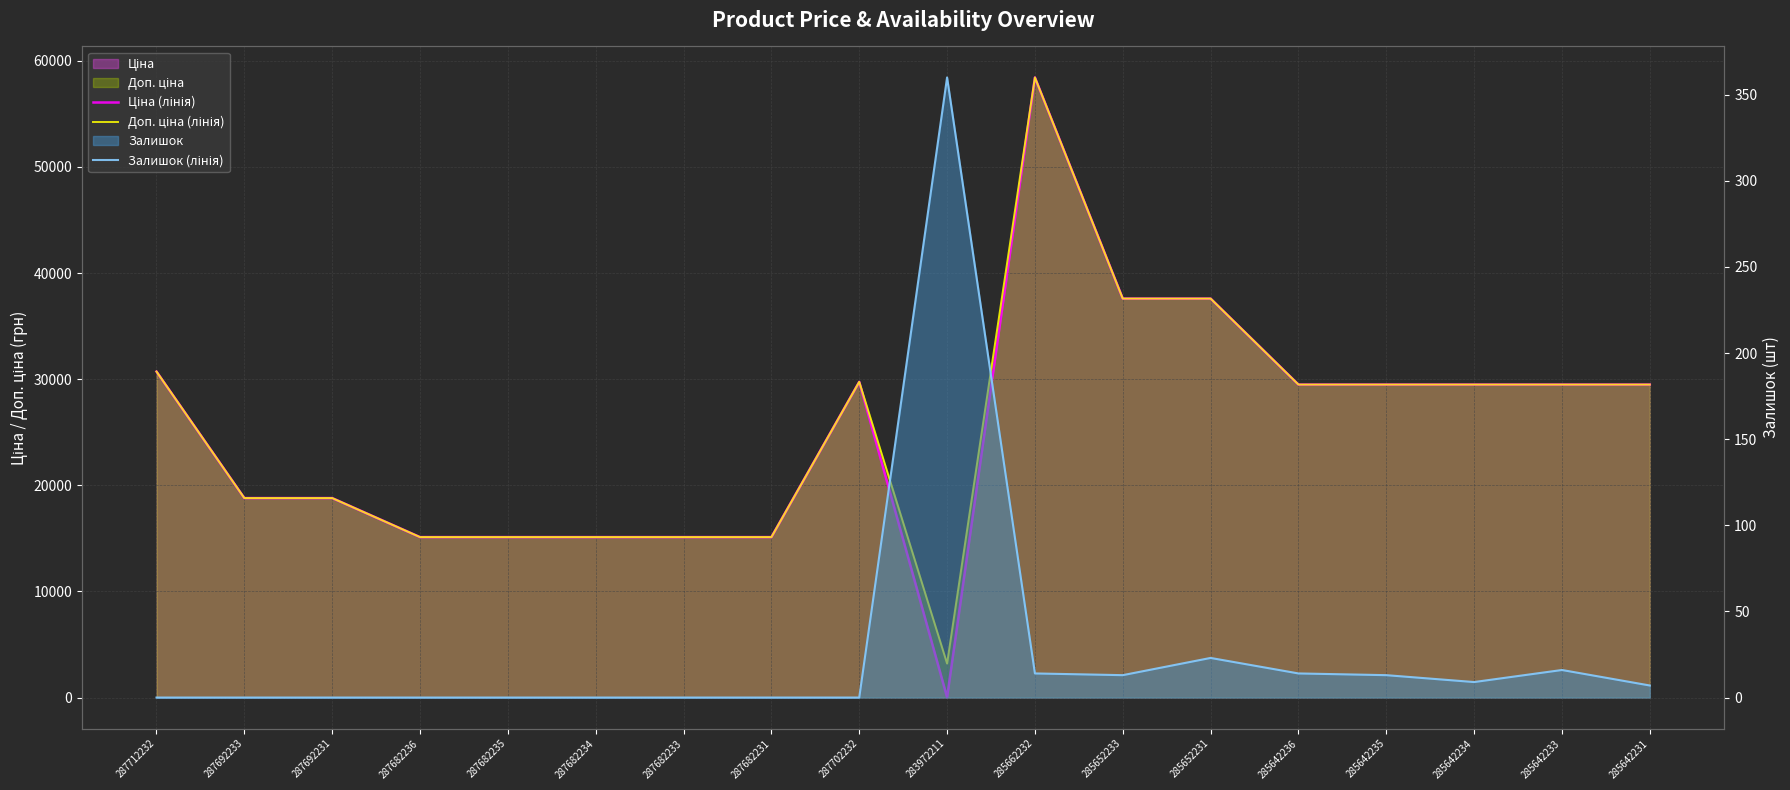

What is the label of the 11th point from the left?

285662232